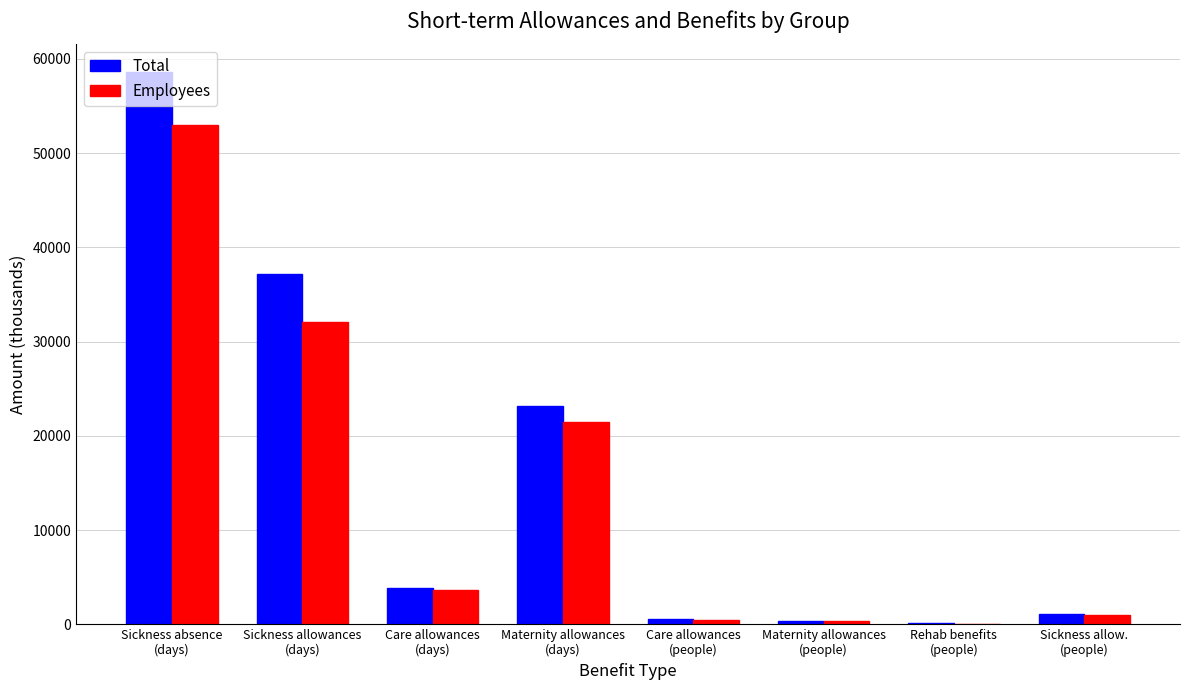

What is the highest value of the Total series?

58619.2